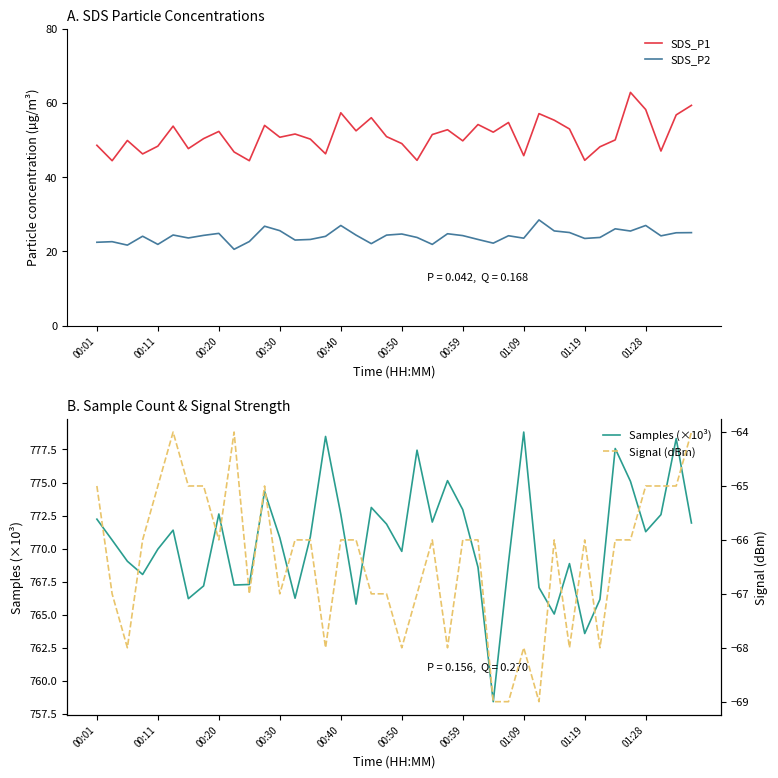

What is the value of the Signal (dBm) point at the 8th from the left?

-65.0